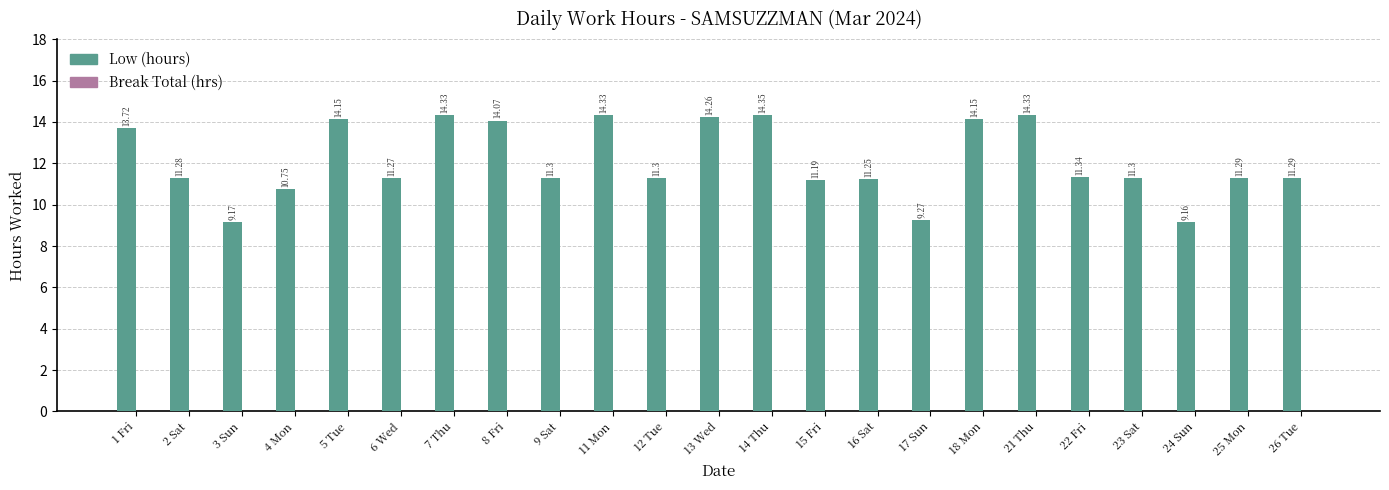

Between 9 Sat and 17 Sun, which is larger?

9 Sat